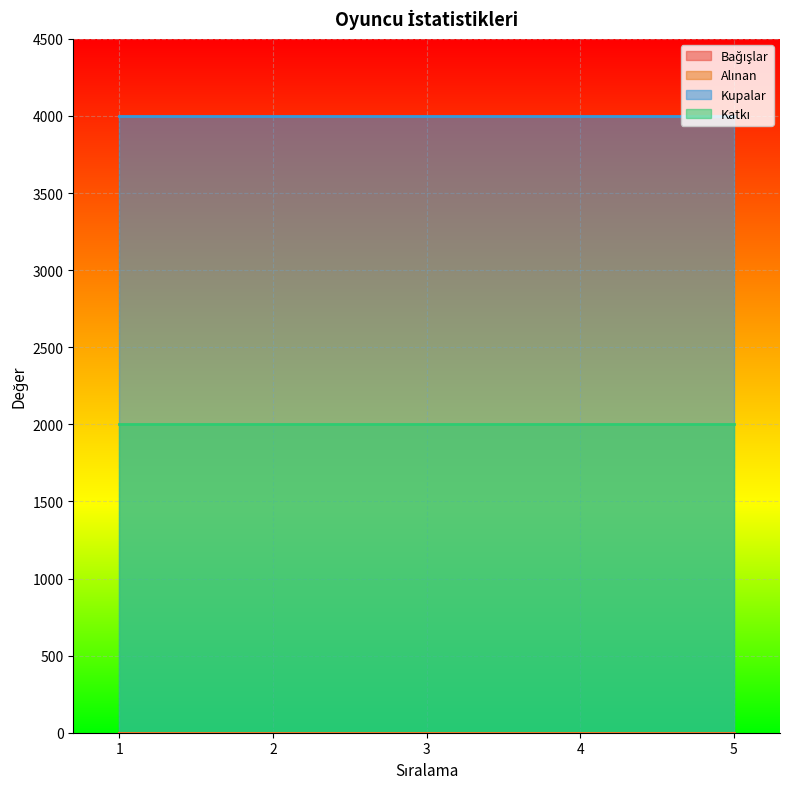

At how many categories does at least one series exceed 491?

5